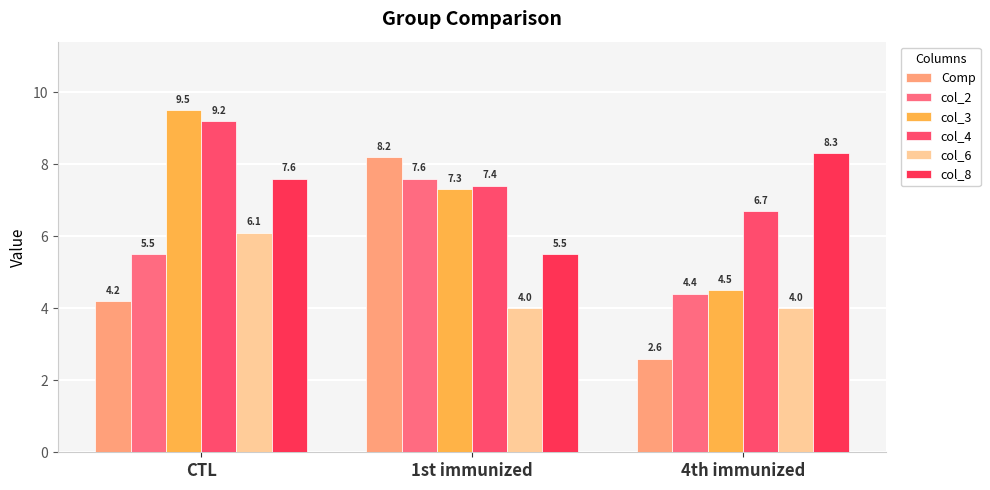

How many series are shown in this chart?

6